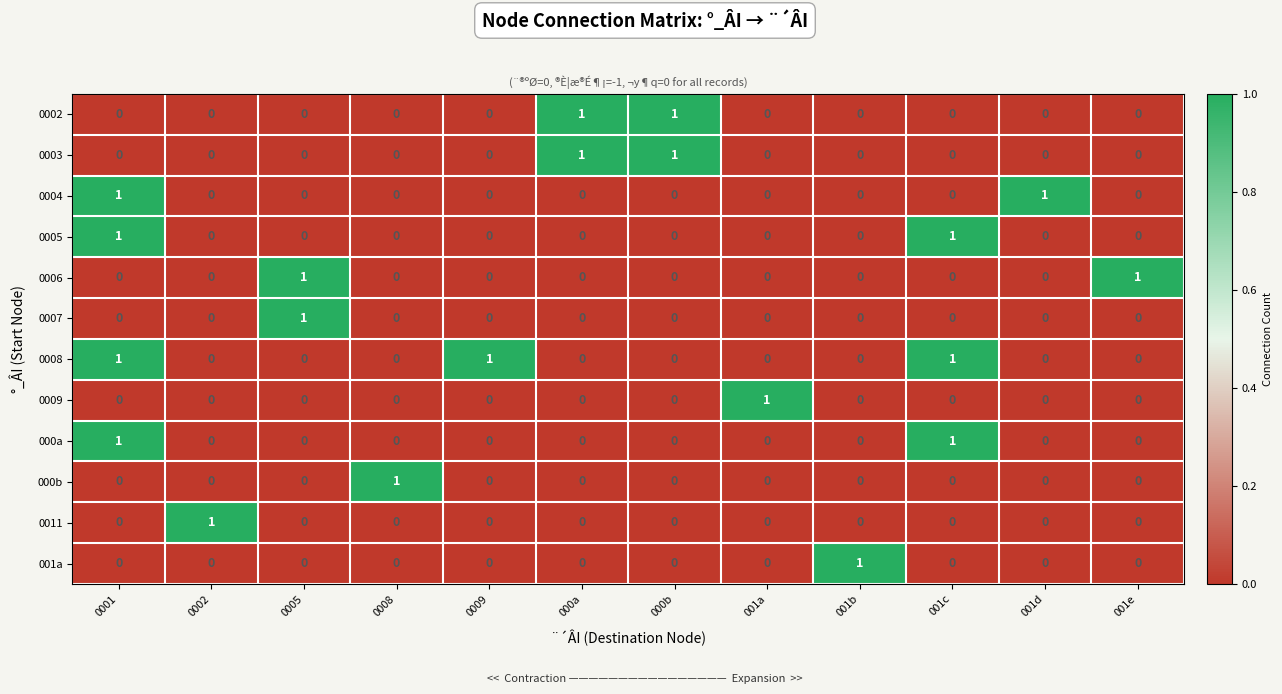

Which series has the largest total across all categories?

0008